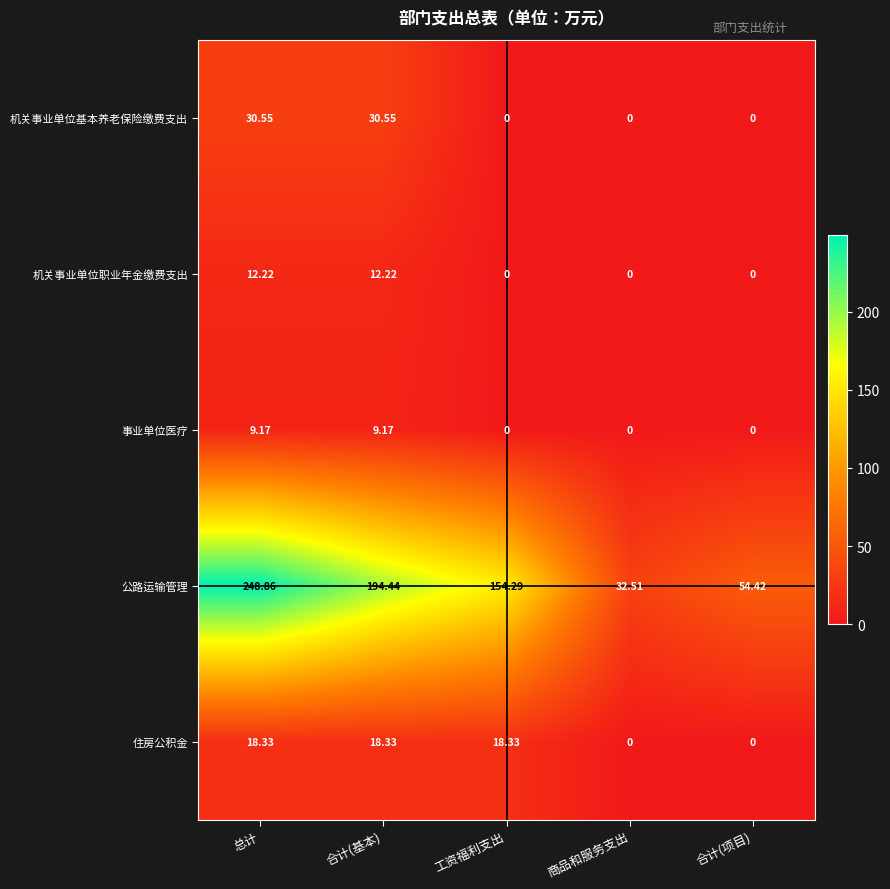

Which series has the largest range (max minus min)?

公路运输管理